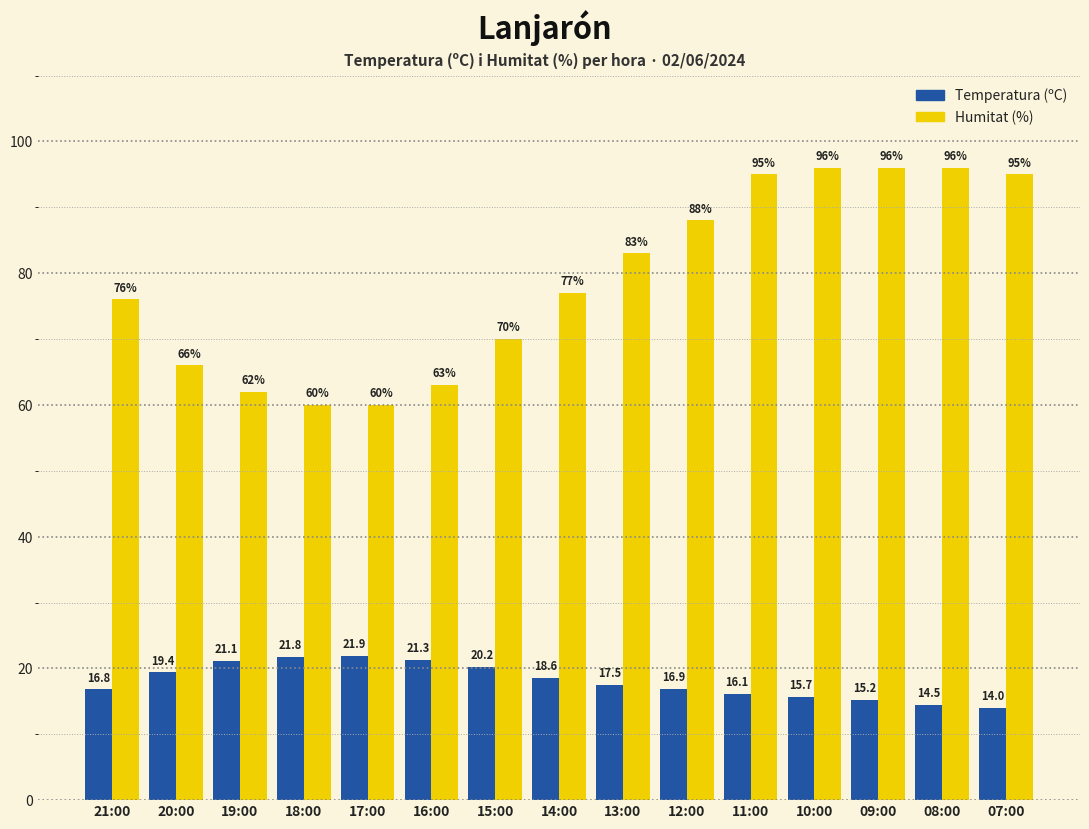

Reading left to right, what are all the values shown in this chart?

Temperatura (ºC): 21:00=16.8	20:00=19.4	19:00=21.1	18:00=21.8	17:00=21.9	16:00=21.3	15:00=20.2	14:00=18.6	13:00=17.5	12:00=16.9	11:00=16.1	10:00=15.7	09:00=15.2	08:00=14.5	07:00=14.0
Humitat (%): 21:00=76.0	20:00=66.0	19:00=62.0	18:00=60.0	17:00=60.0	16:00=63.0	15:00=70.0	14:00=77.0	13:00=83.0	12:00=88.0	11:00=95.0	10:00=96.0	09:00=96.0	08:00=96.0	07:00=95.0